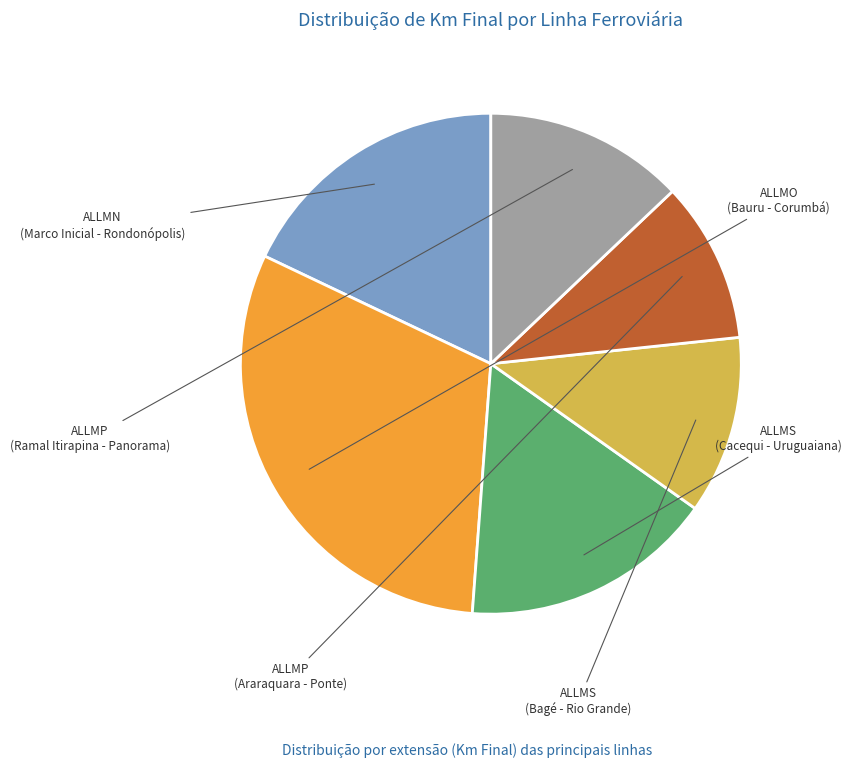

Does any single category account for the majority?

No